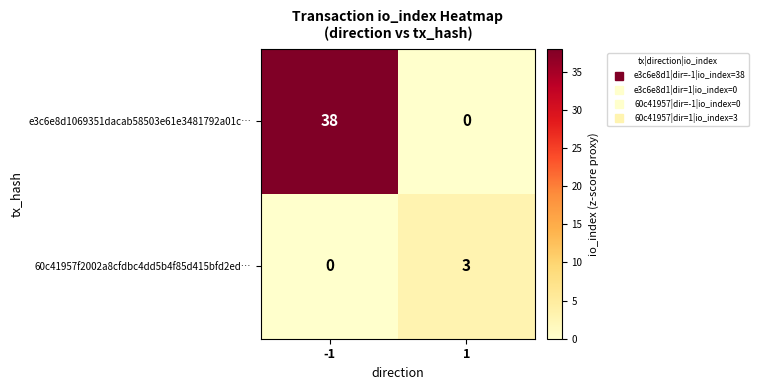

What is the sum of all e3c6e8d1069351dacab58503e61e3481792a01c… values?

38